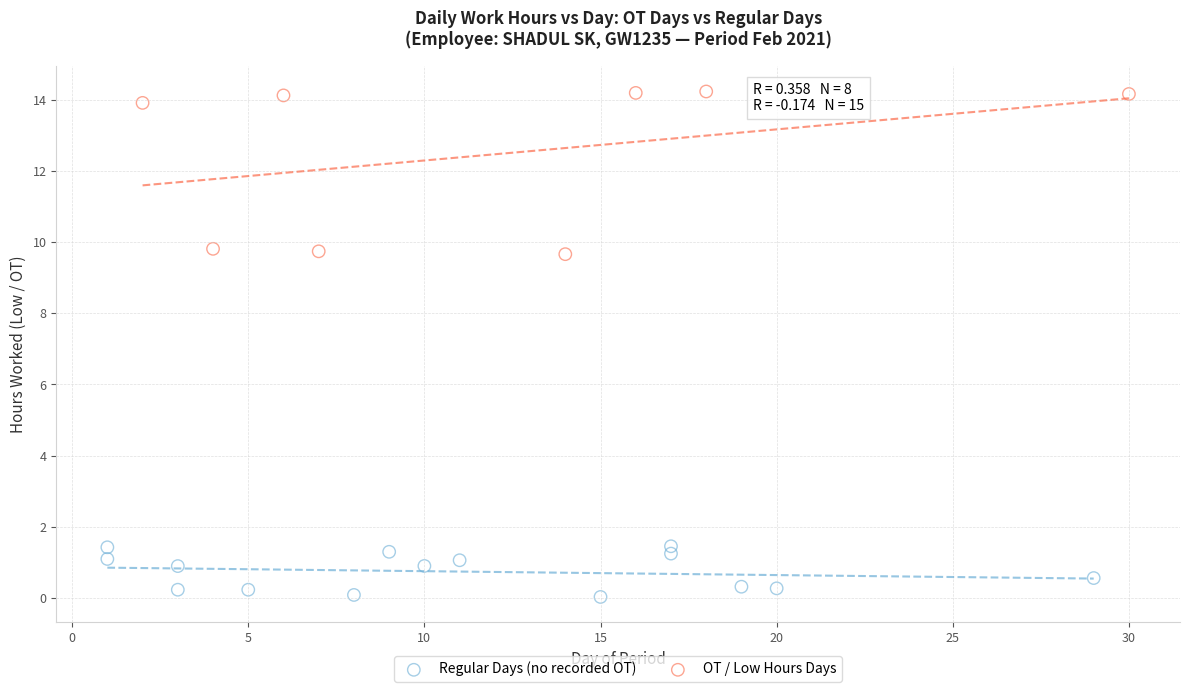

Which series reaches the maximum Y coordinate?

OT / Low Hours Days